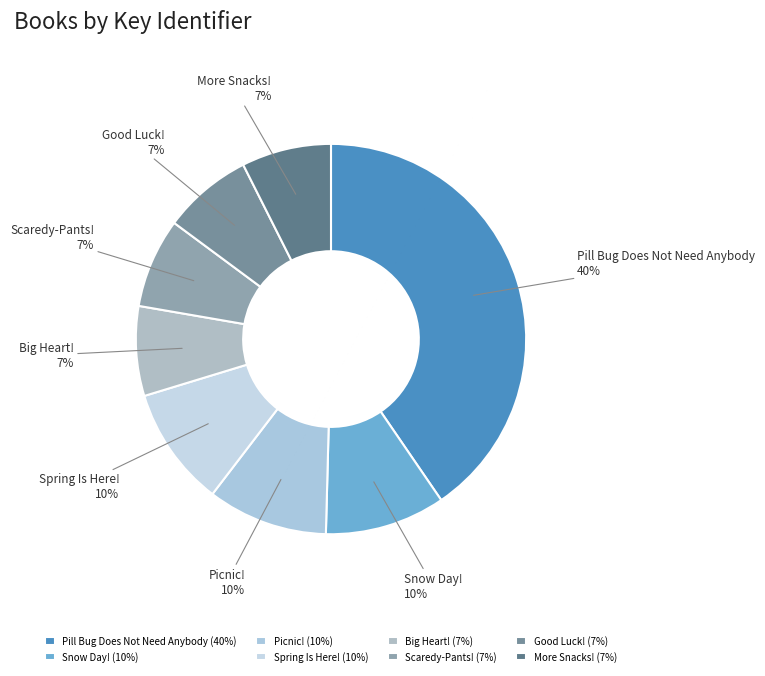

To the nearest percent, what is the average slice percentage?

12%